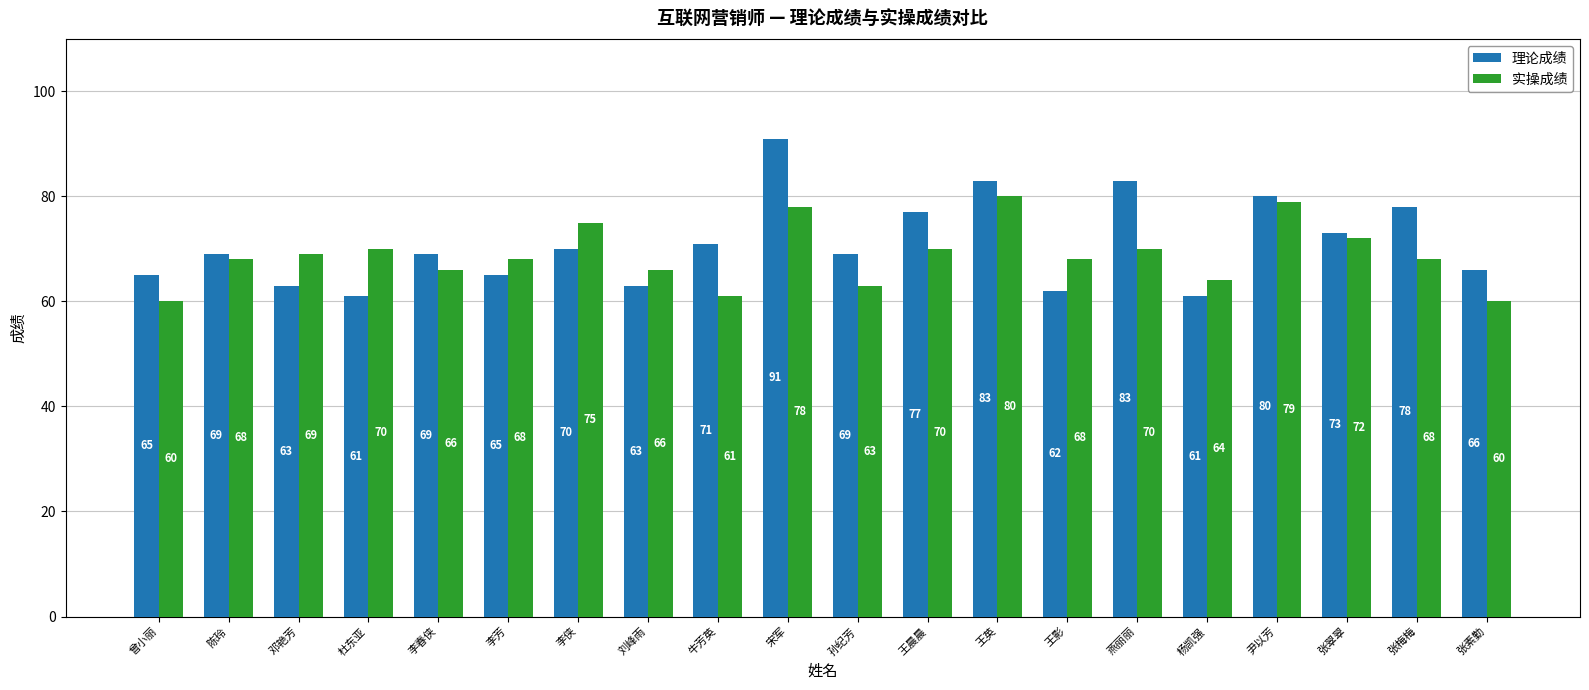

Is it true that 实操成绩 equals 122 at 李芳?

False